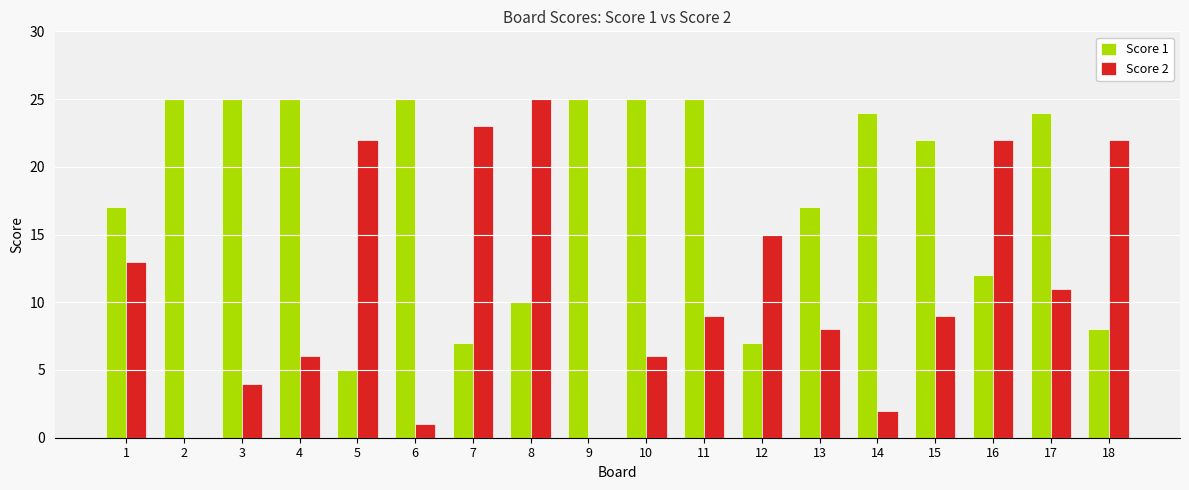

The value of Score 2 at 1 is 20. True or false?

False